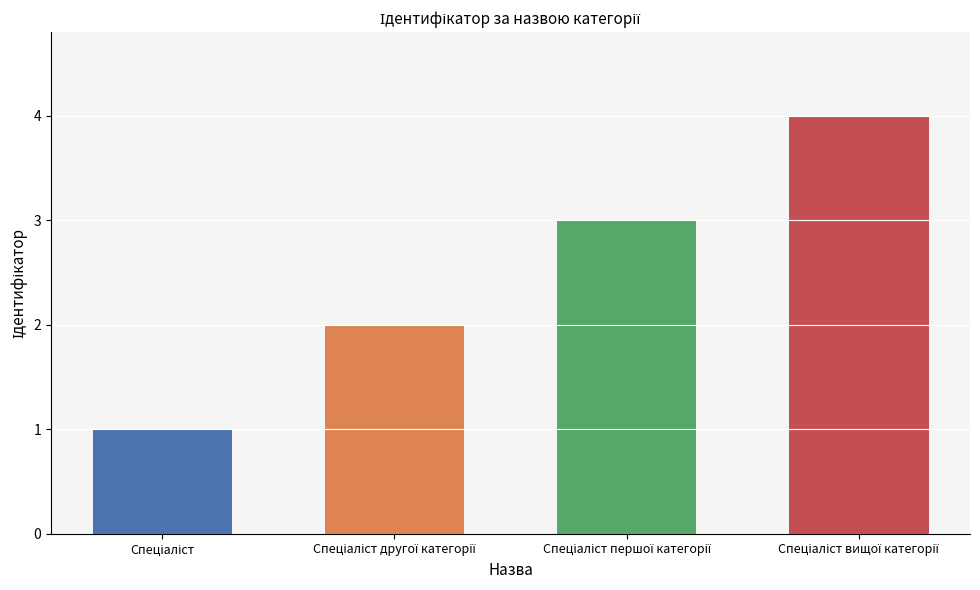

Reading left to right, what are all the values shown in this chart?

1	2	3	4